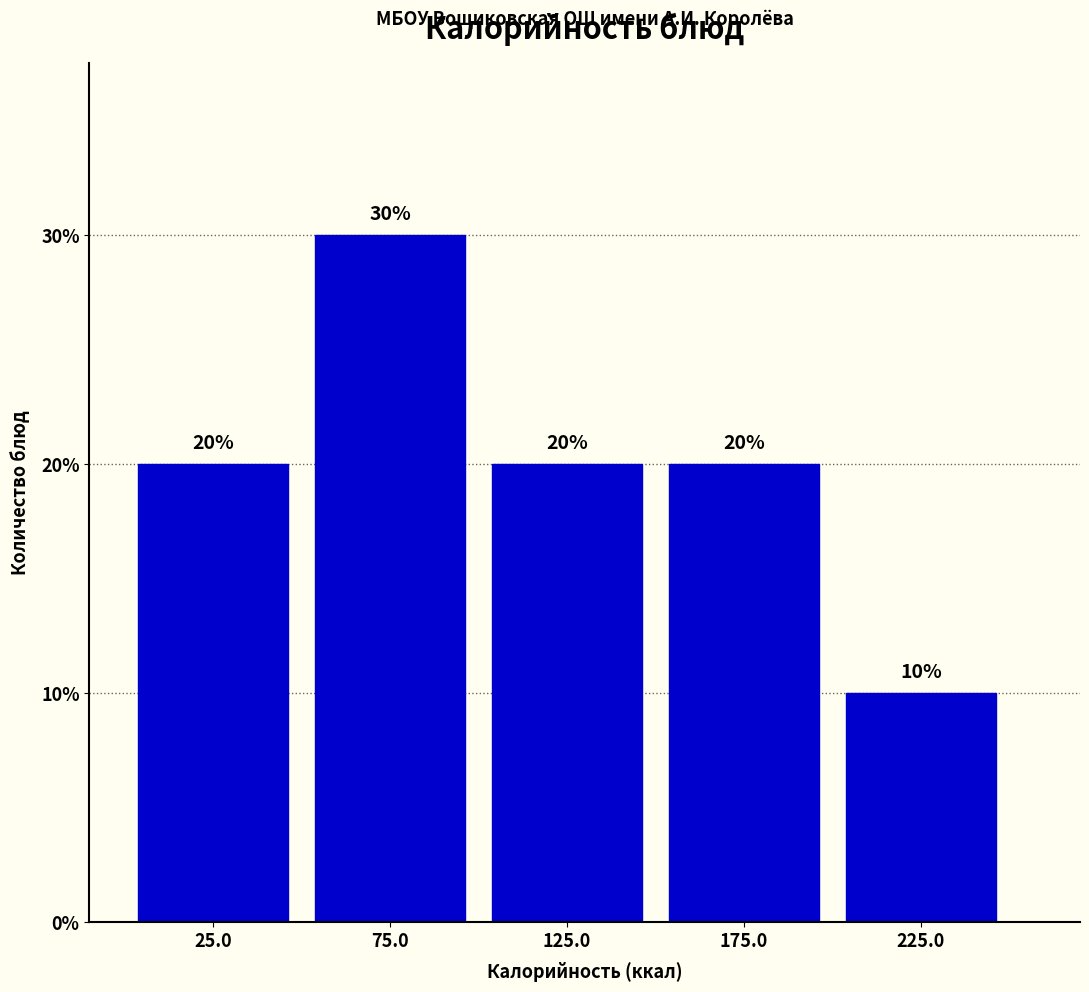

Over which range of the x-axis is the bar tallest?

50 to 100